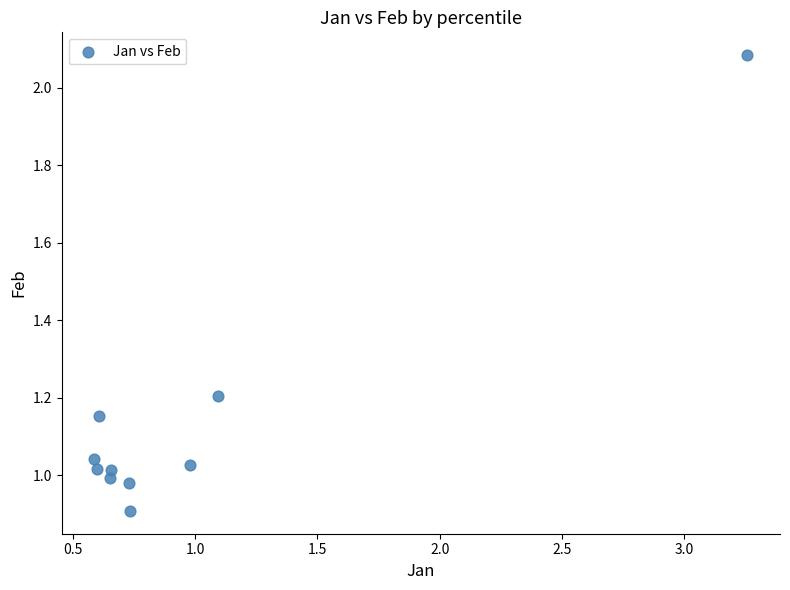

What is the range of X values (max minus min)?

2.7